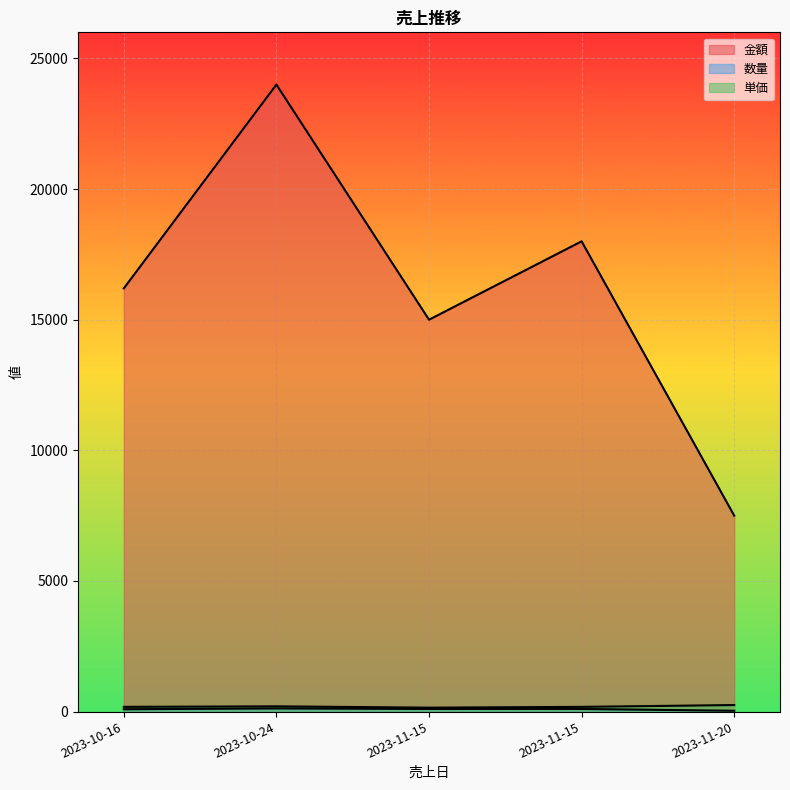

True or false: 数量 and 金額 cross at least once.

False